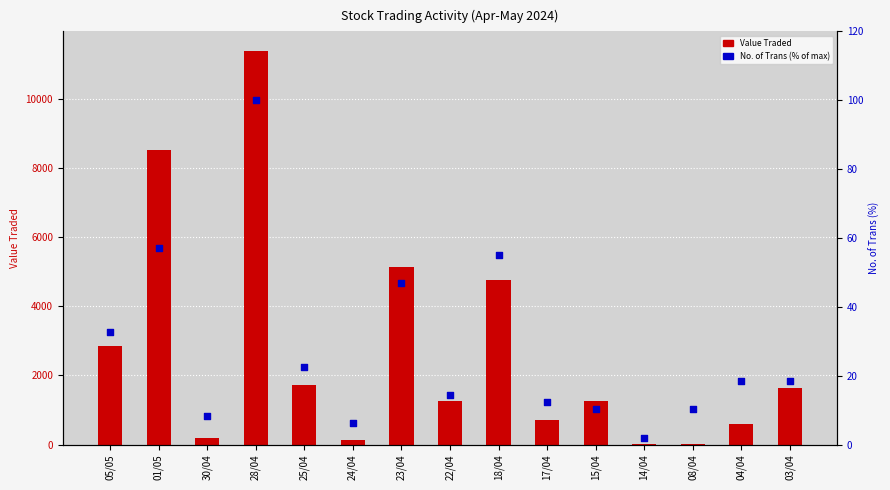

Which series has the widest spread of Y values?

Value Traded